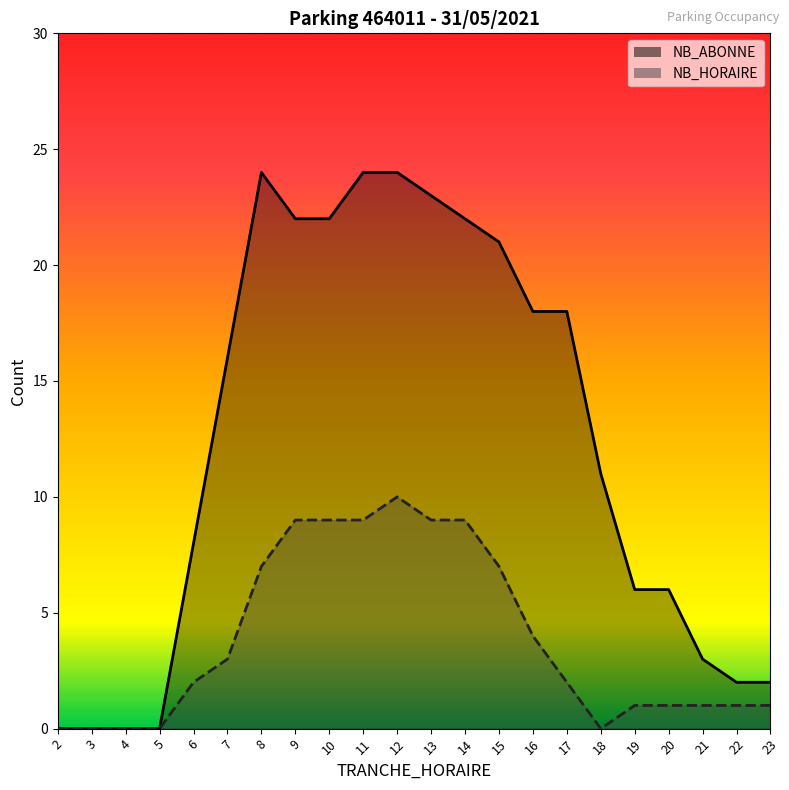

The NB_HORAIRE series shows 0 at 2. True or false?

True